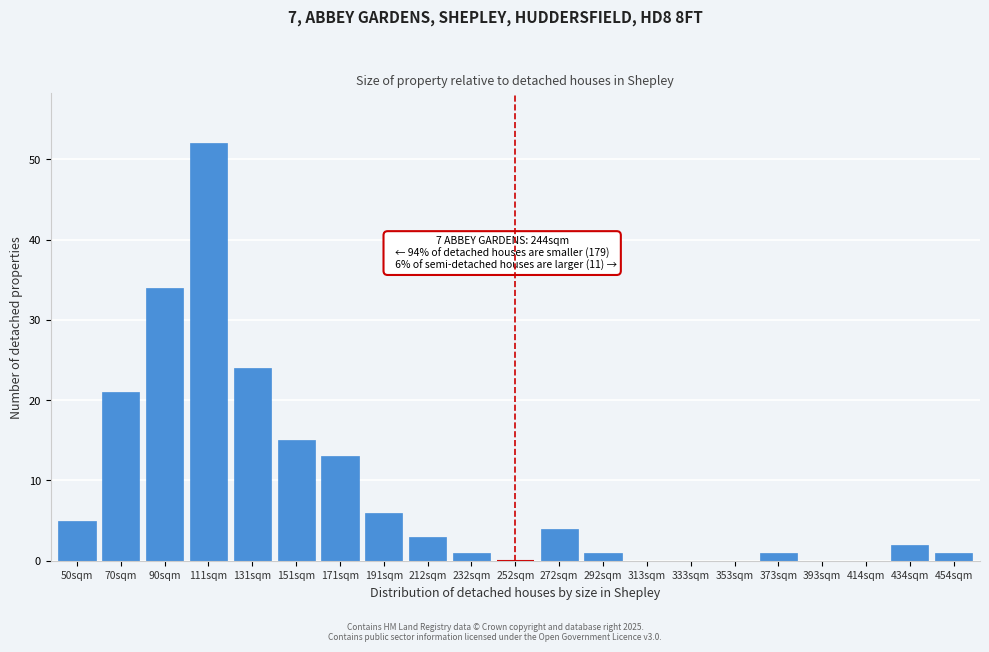

Reading left to right, what are all the values shown in this chart?

50sqm=5	70sqm=21	90sqm=34	111sqm=52	131sqm=24	151sqm=15	171sqm=13	191sqm=6	212sqm=3	232sqm=1	252sqm=0	272sqm=4	292sqm=1	313sqm=0	333sqm=0	353sqm=0	373sqm=1	393sqm=0	414sqm=0	434sqm=2	454sqm=1